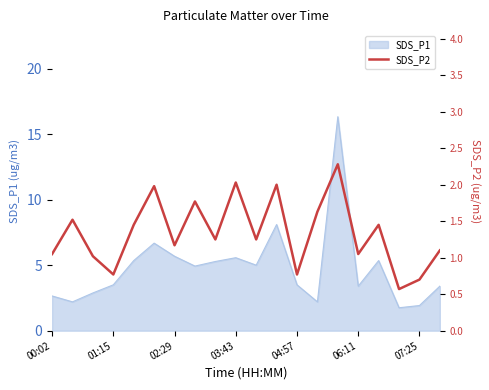

True or false: SDS_P1 has a value of 1.9 at 07:25.

True